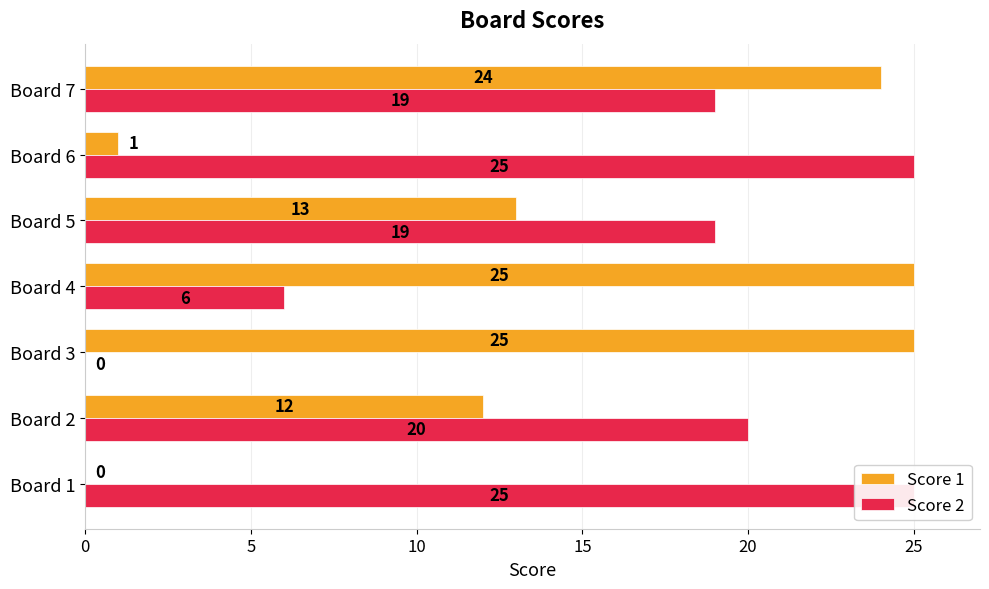

Which has a higher value, Board 7 or Board 2?

Board 7